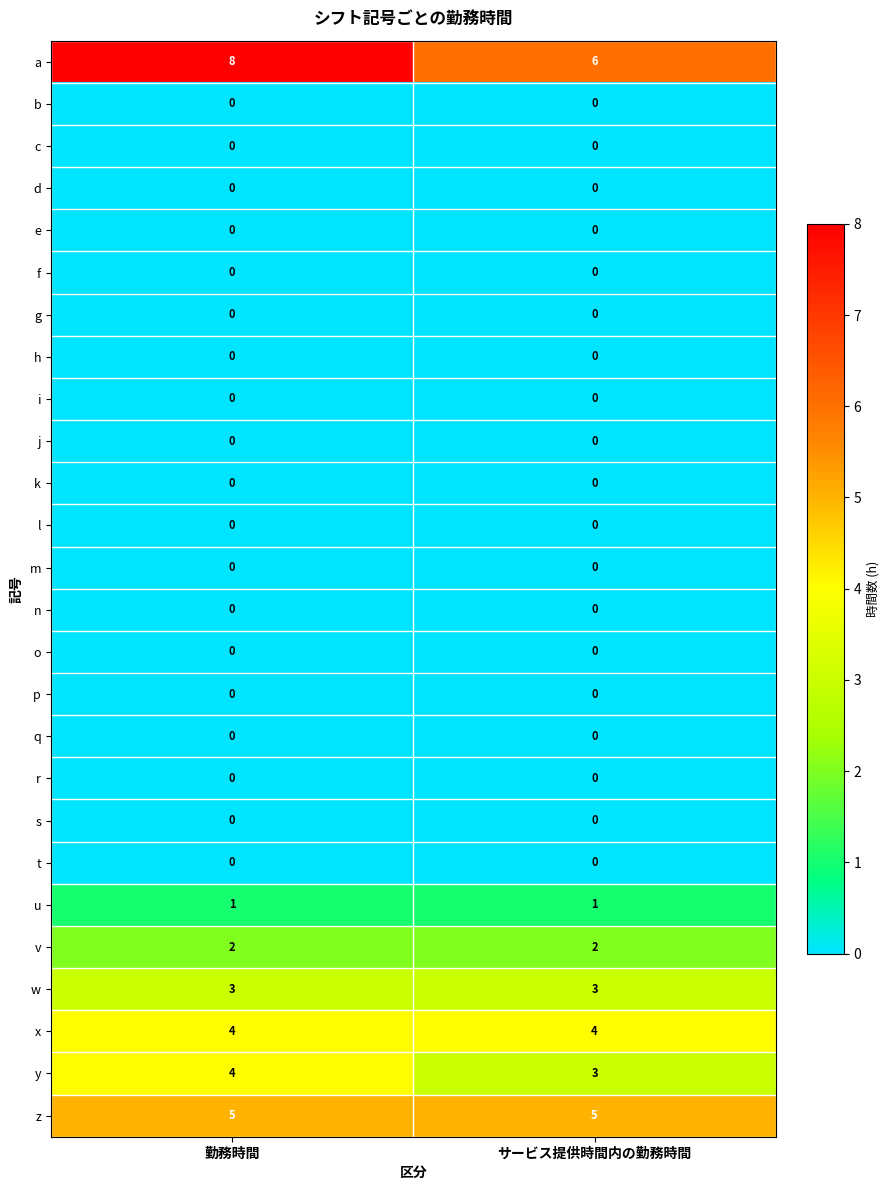

Which series has the widest spread of values?

a